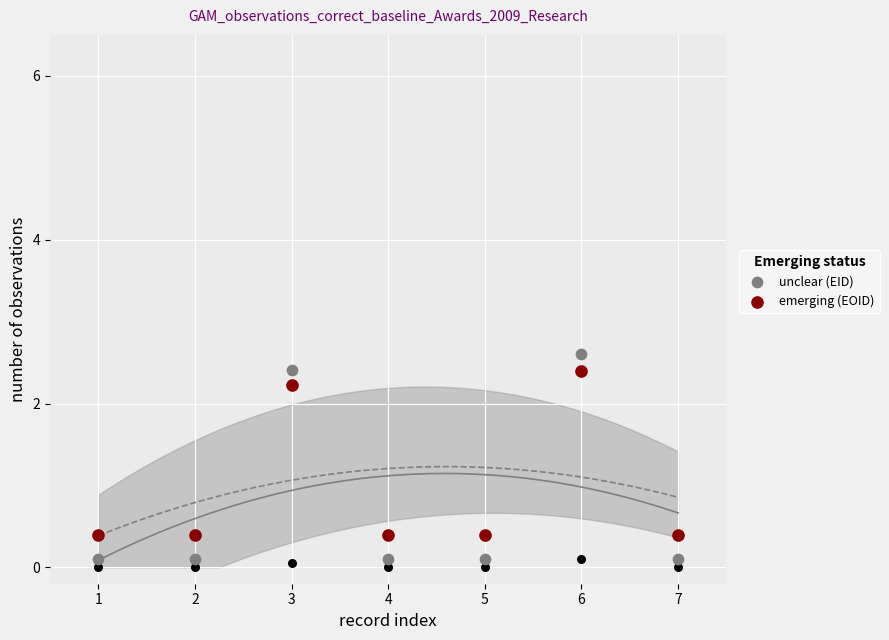

Which series has the largest Y range (max minus min)?

unclear (EID)